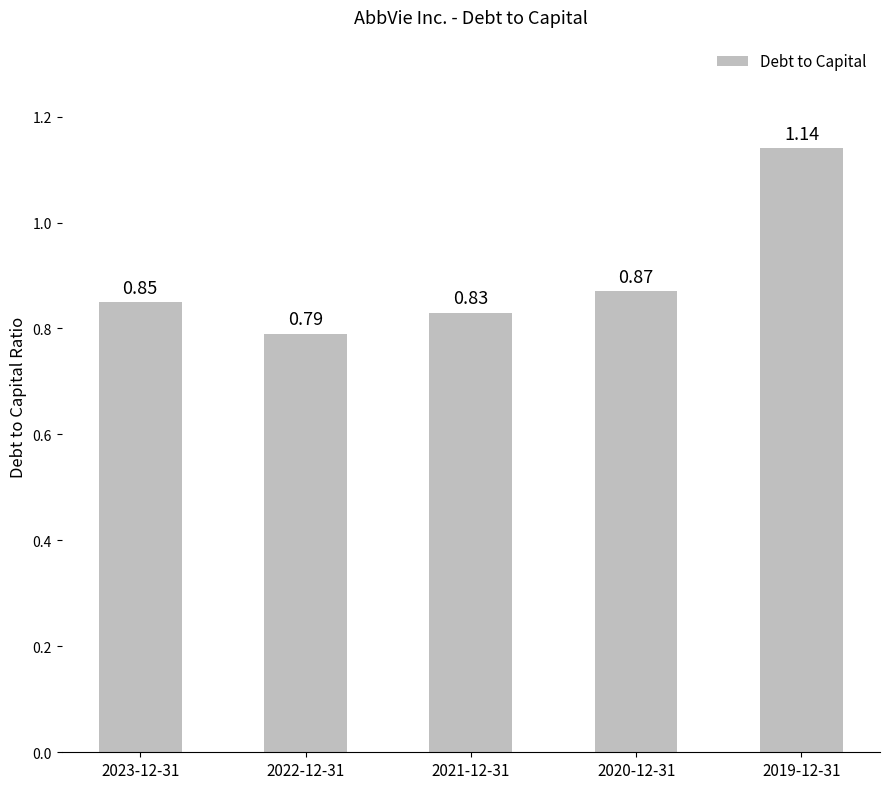

Which has a higher value, 2023-12-31 or 2021-12-31?

2023-12-31